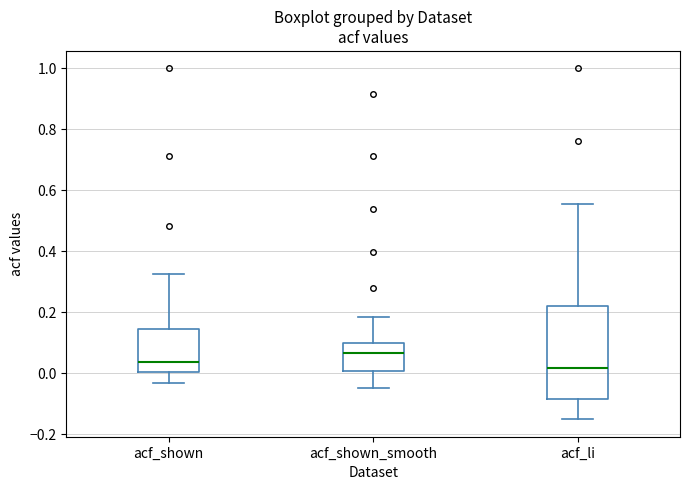

Where is the lower edge of the box for acf_shown_smooth on the y-axis? The values are not printed on the chart, so give them approximately, as read against the axis.

0.00